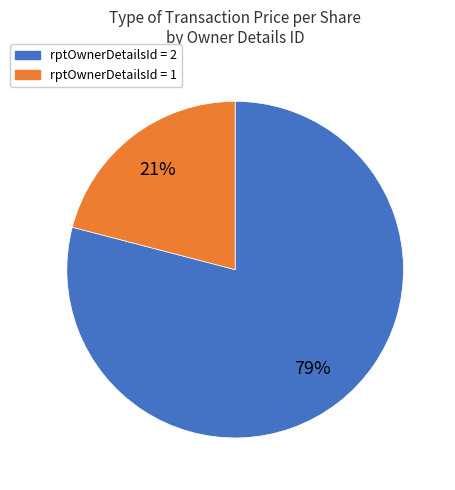

To the nearest percent, what is the average slice percentage?

50%